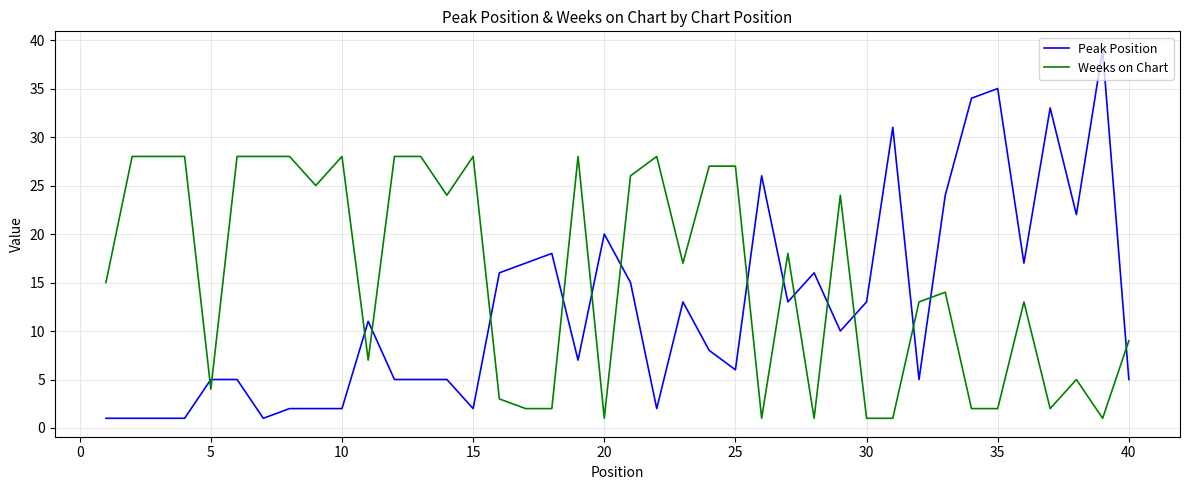

How many lines are shown in the chart?

2